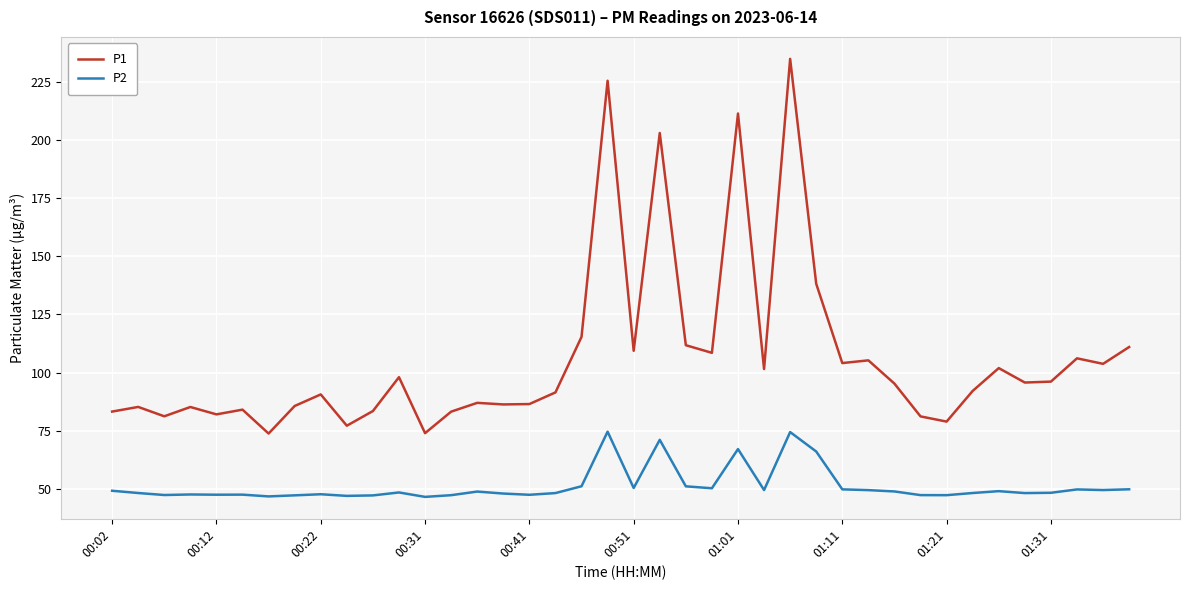

List the series in order of their peak value, lowest first.

P2, P1